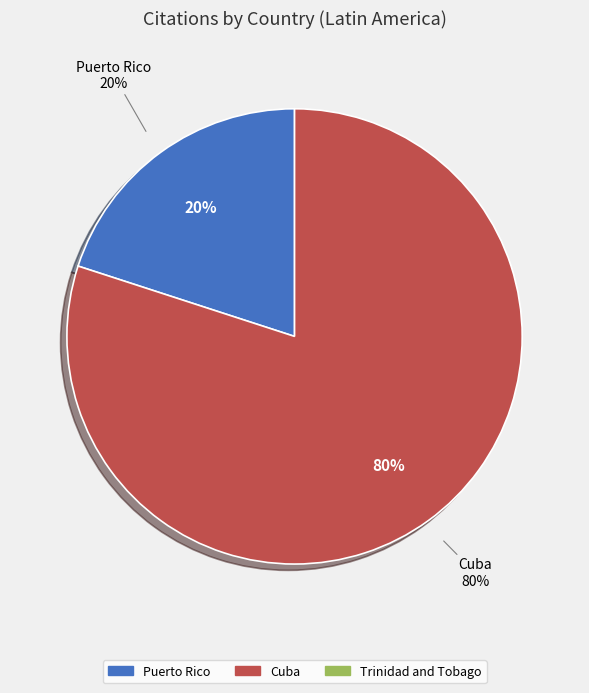

Count the number of slices in the pie.

3